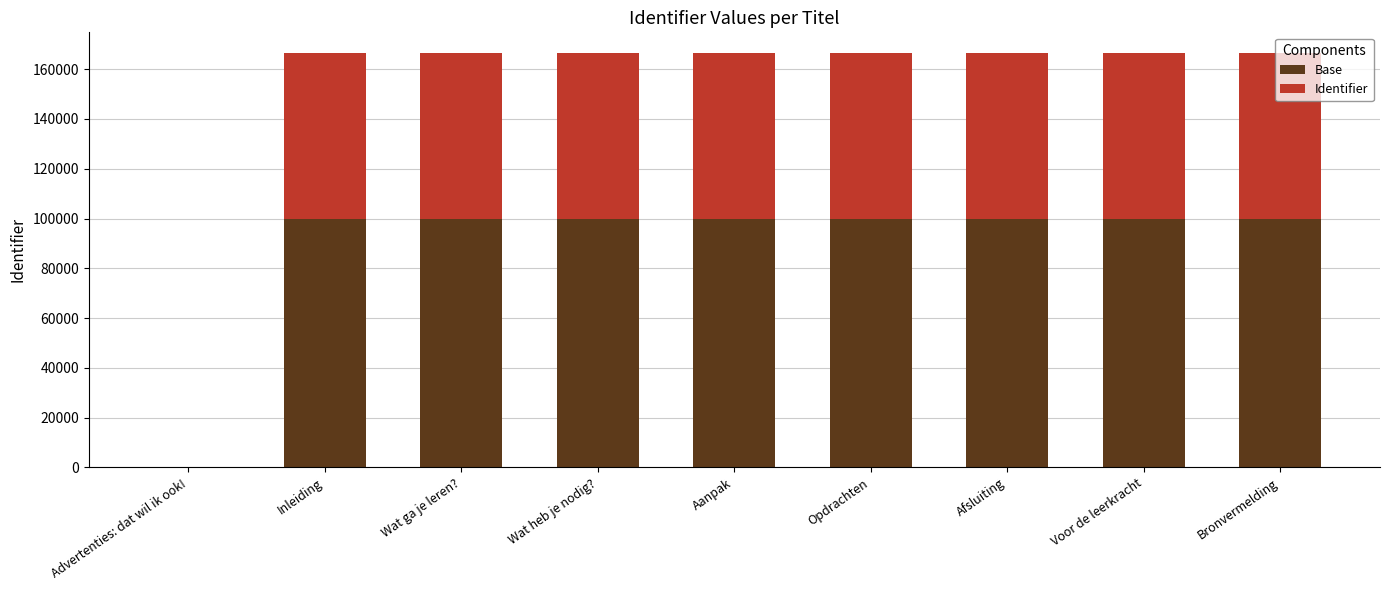

The value of Base at Bronvermelding is 27115. True or false?

False